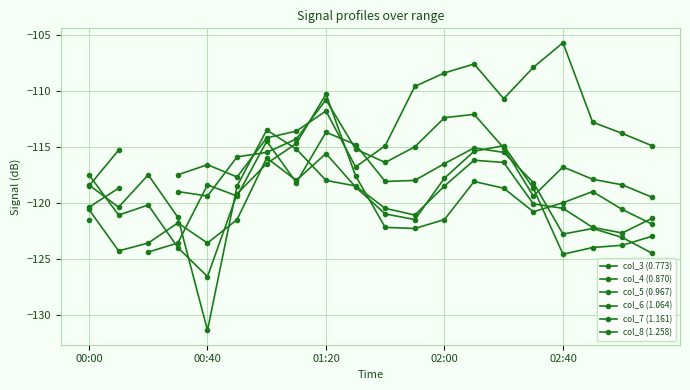

At how many categories does at least one series exceed -109?

4